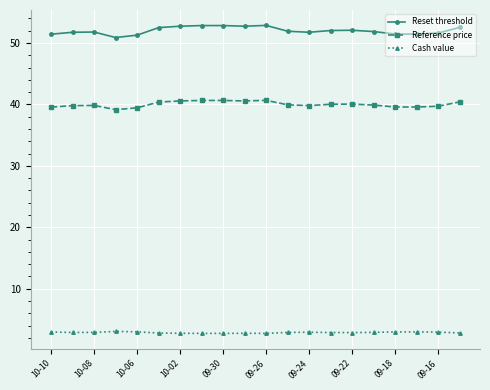

What is the value of the Reference price point at the 19th from the left?

39.7